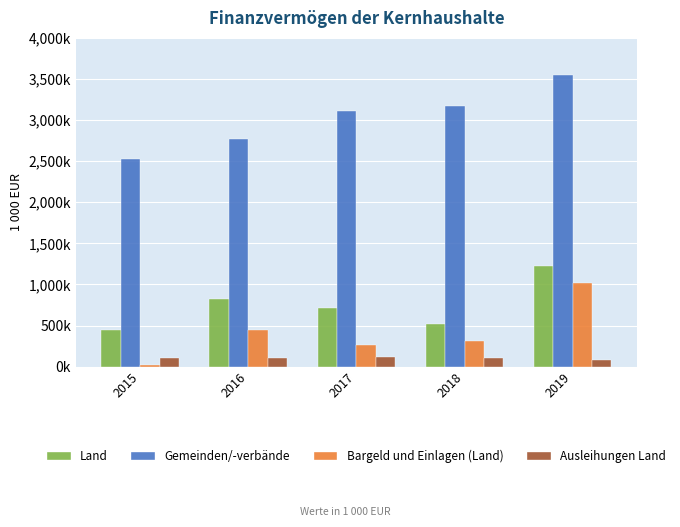

Rank the series by their maximum value, from lowest to highest.

Ausleihungen Land, Bargeld und Einlagen (Land), Land, Gemeinden/-verbände